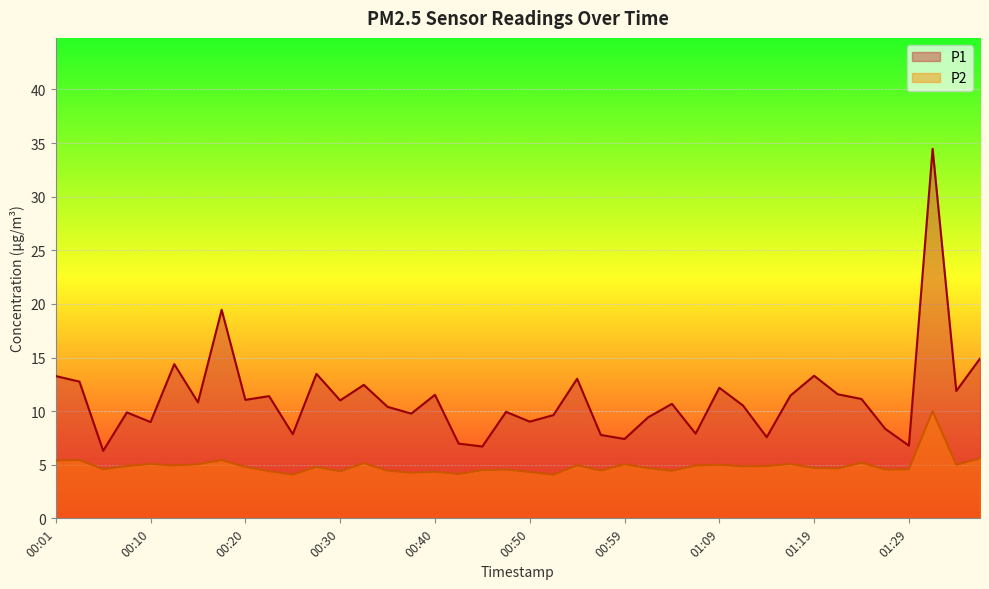

What is the total value across all series at 01:21?

16.2